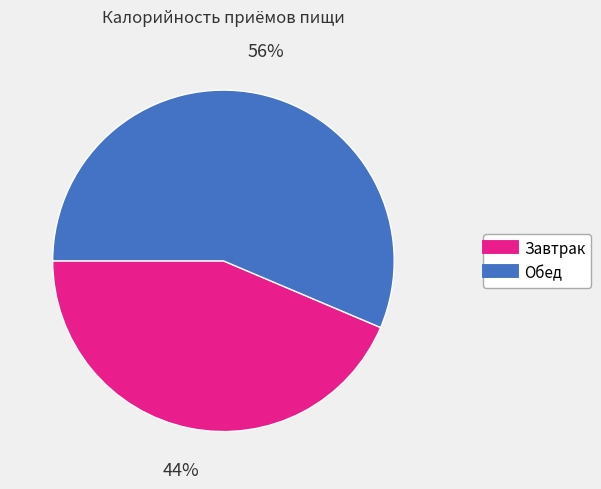

To the nearest percent, what is the combined percentage of Завтрак and Обед?

100%